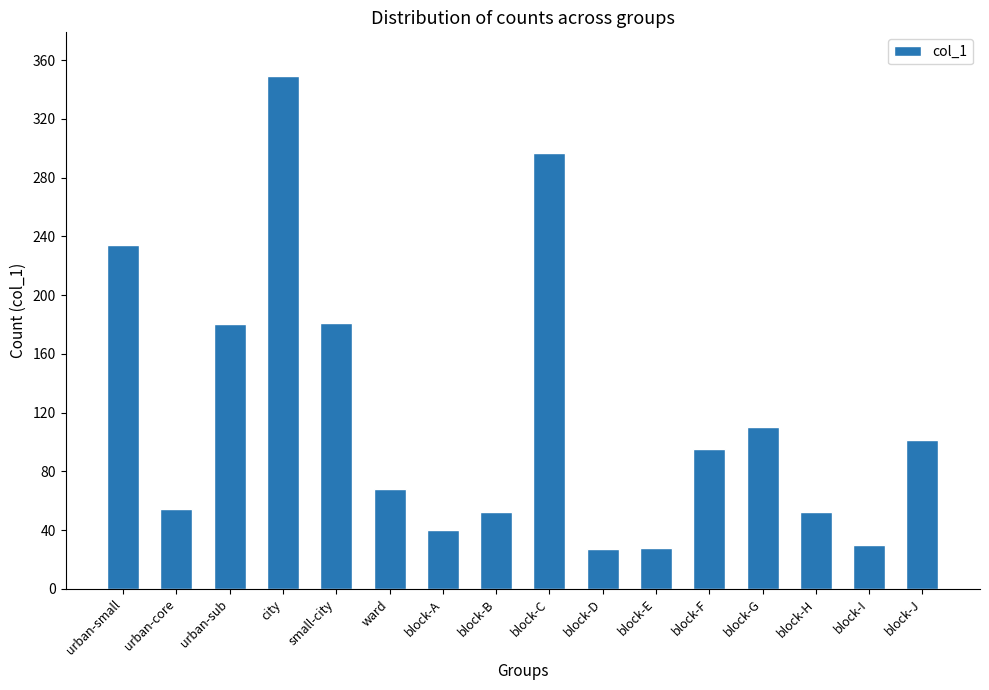

Does the chart contain stacked bars?

No